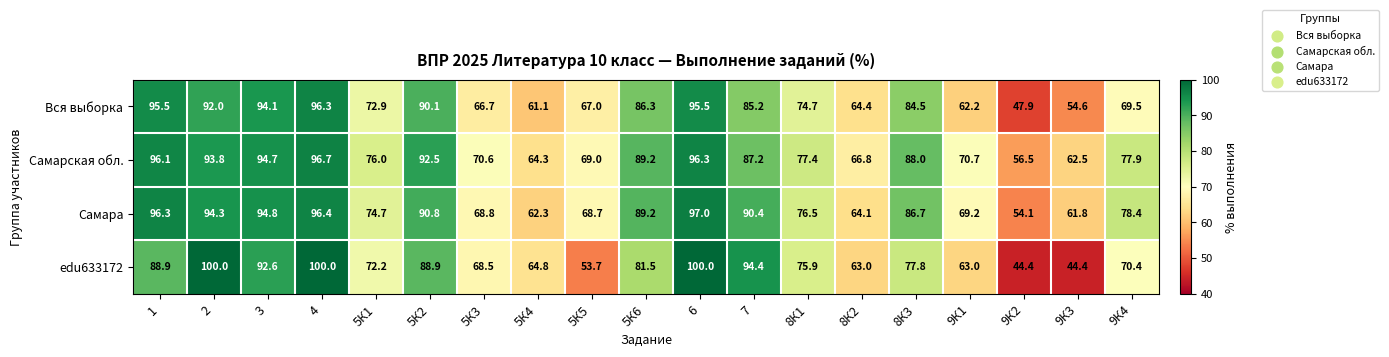

What is the difference between the edu633172 values at 4 and 5К6?

18.5